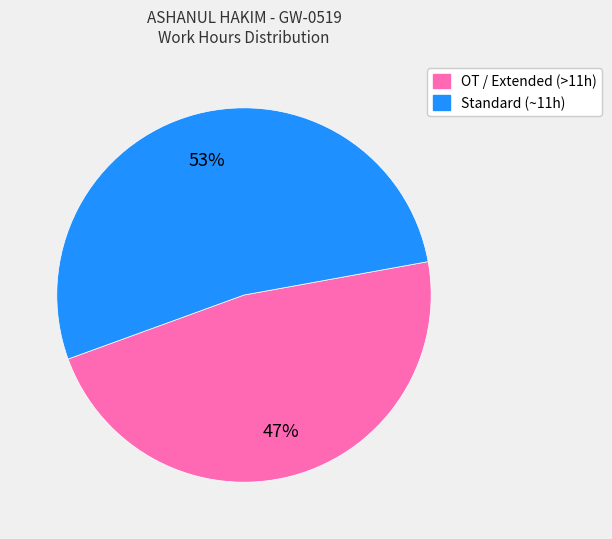

Which category has the smallest portion of the pie?

OT / Extended (>11h)